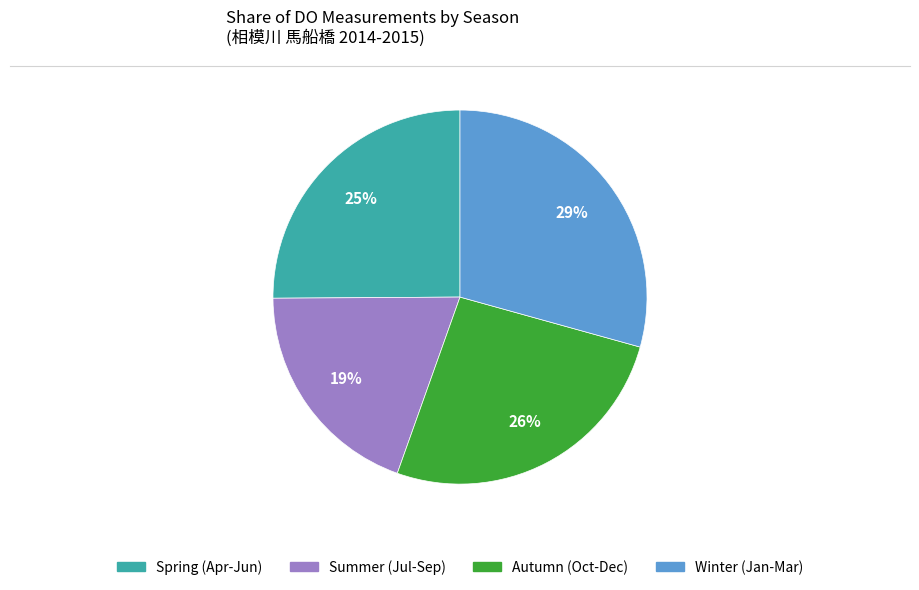

Is there a majority slice in this chart?

No